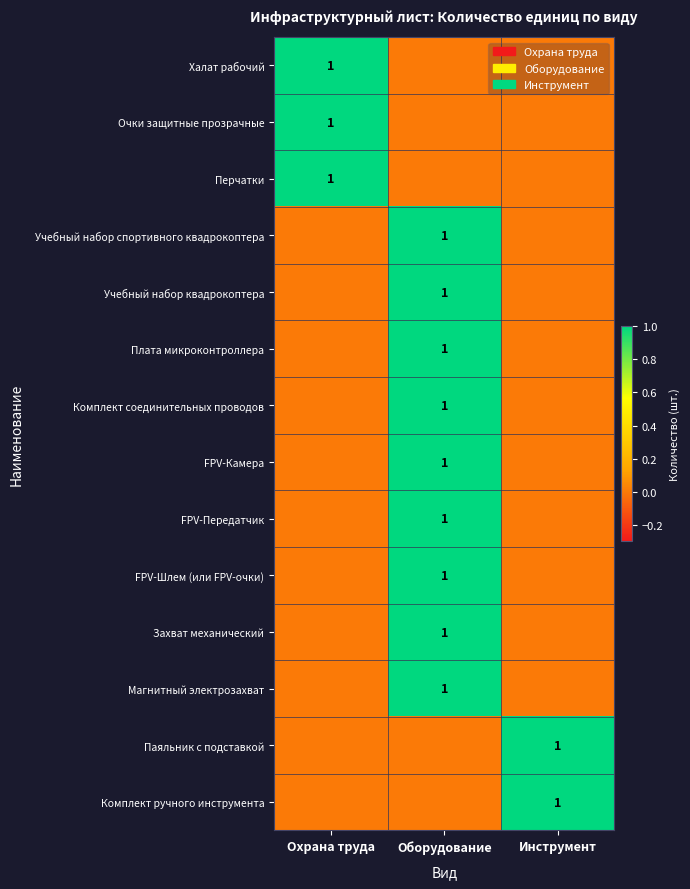

True or false: Очки защитные прозрачные has a value of 1 at Охрана труда.

True